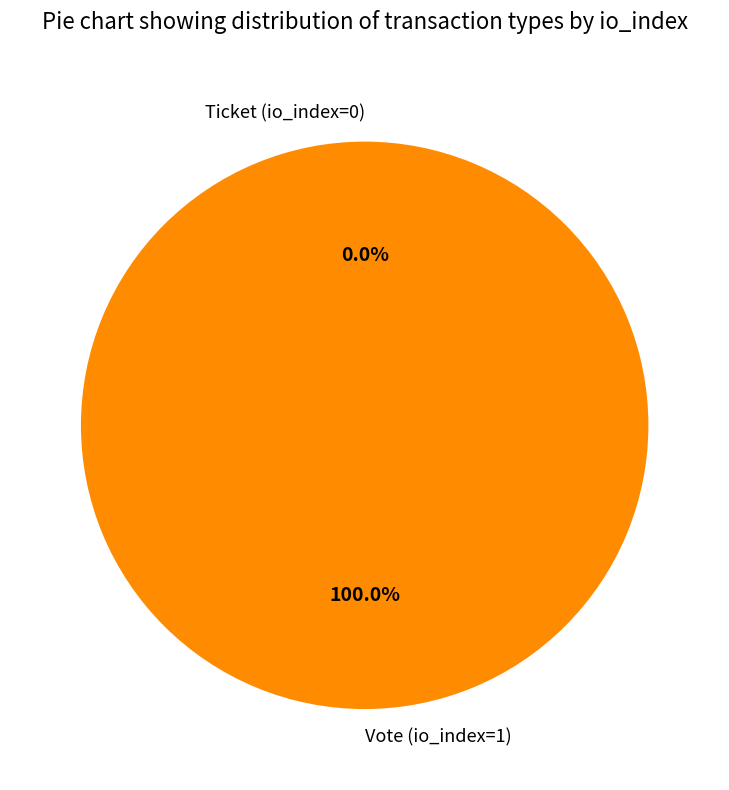

Is there a majority slice in this chart?

Yes